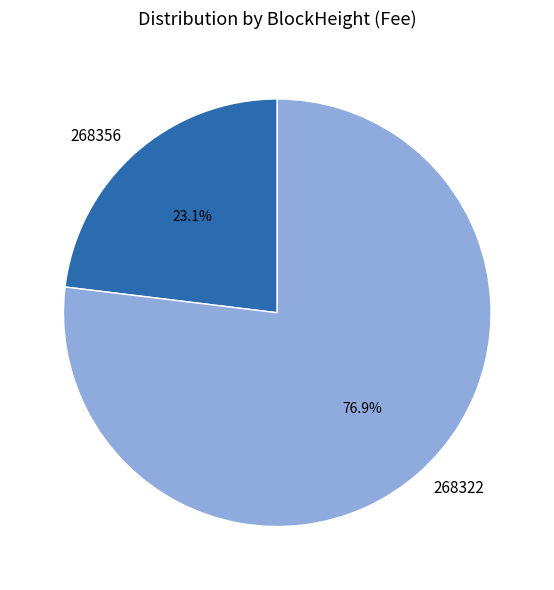

True or false: 268322 accounts for 88% of the total.

False